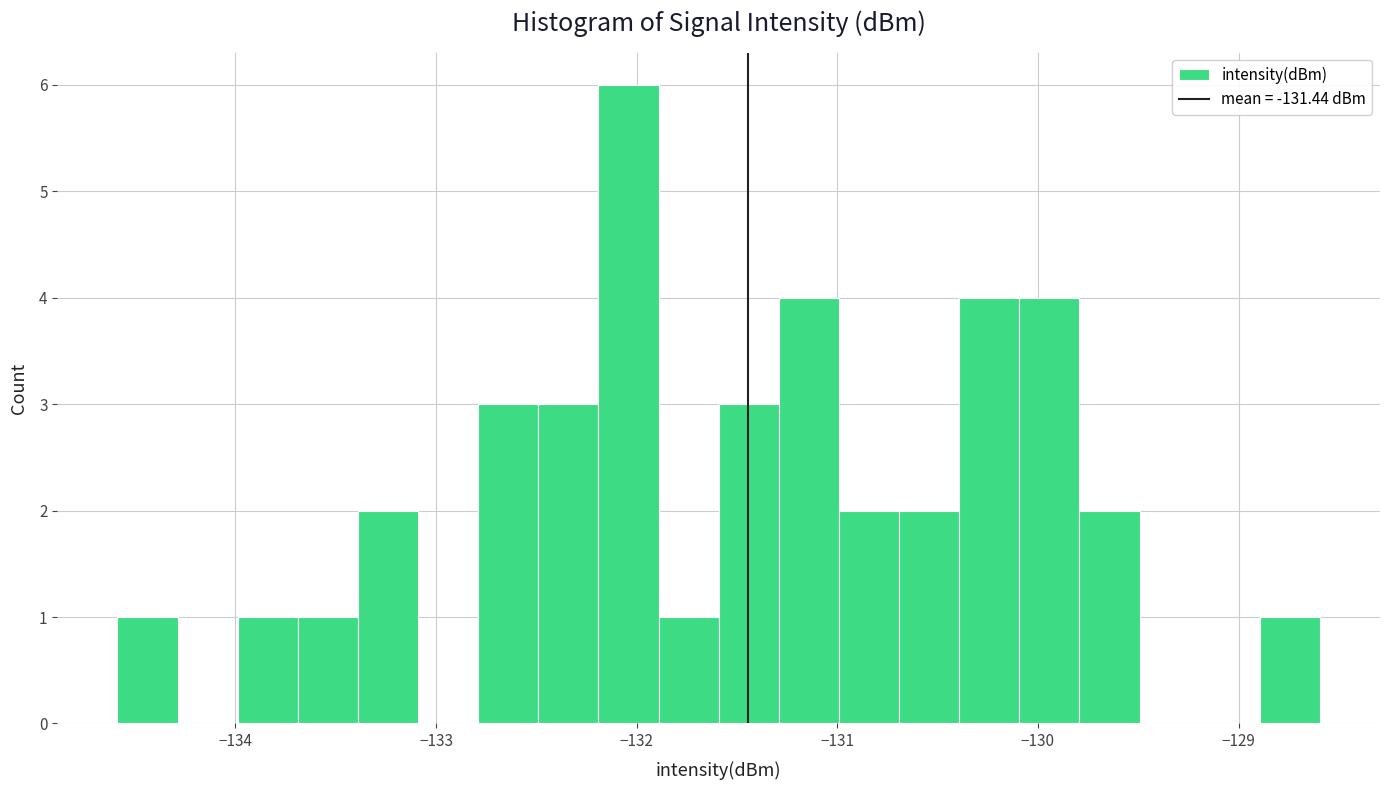

Read against the x-axis, roughly where is the centre of the tallest bar?

-132.0